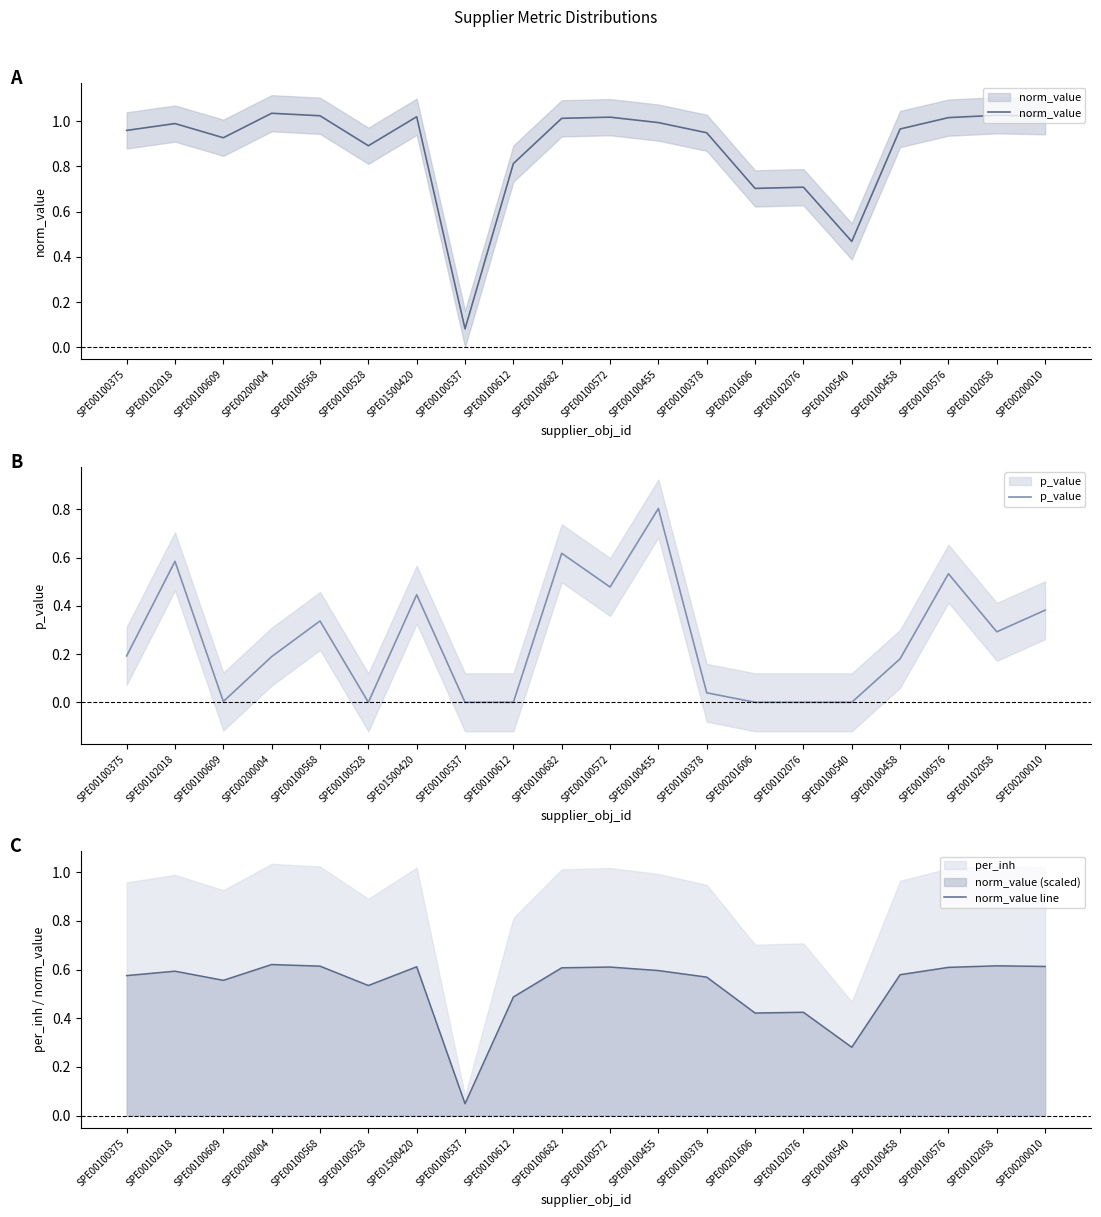

Which series changed the most between SPE00100682 and SPE00100576?

p_value